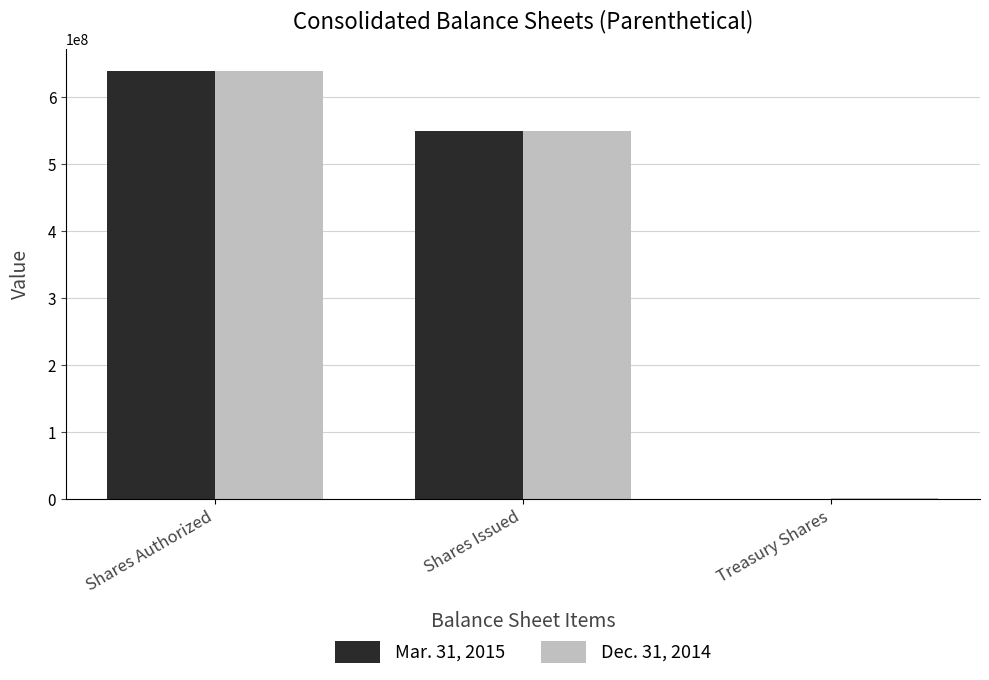

How many Dec. 31, 2014 values are between 733517 and 640000000?

3